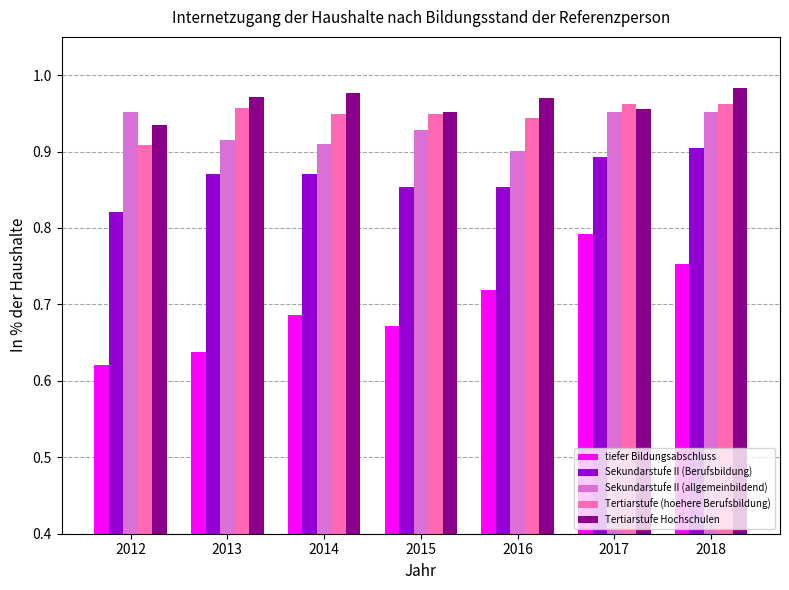

What is the difference between the highest and lowest values at 2017?

0.2